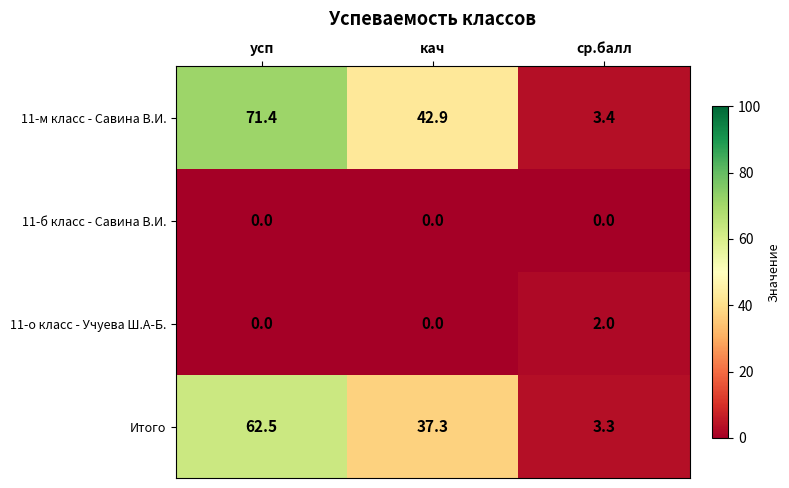

Is it true that 11-б класс - Савина В.И. equals 0.0 at кач?

True